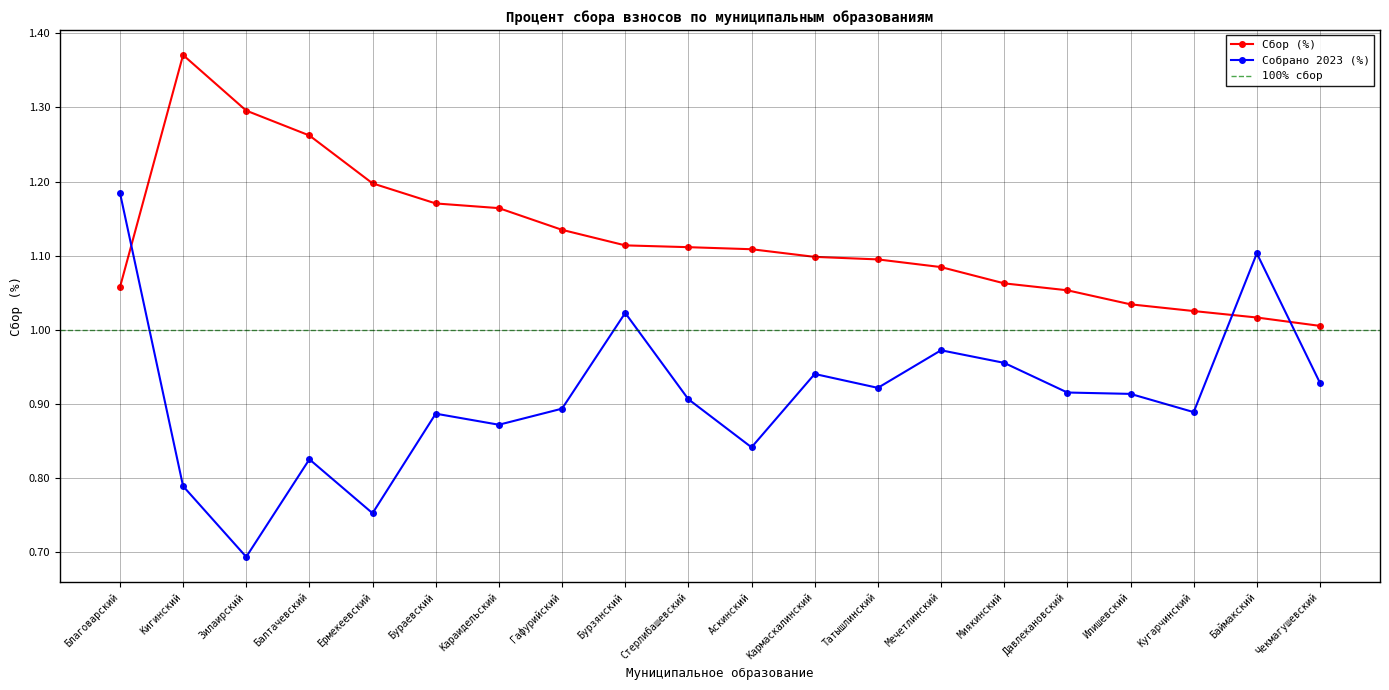

Which label corresponds to the smallest value in the chart?

Зилаирский